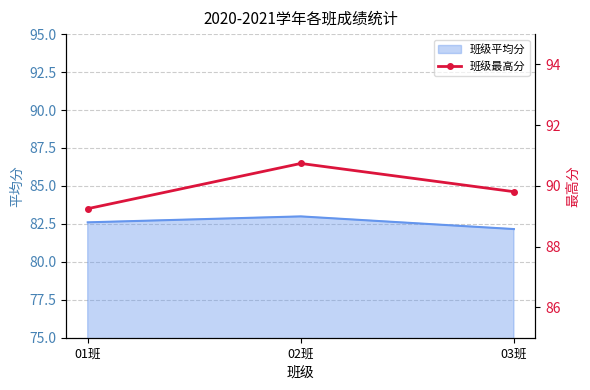

Approximately how many times larger is the value at 02班 compared to 01班?

1.0